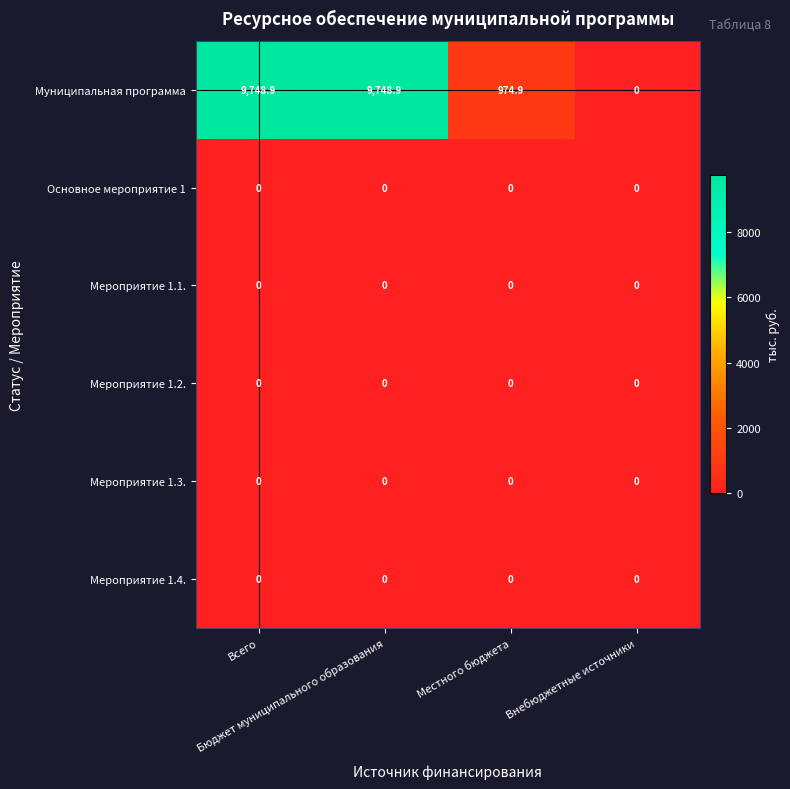

At how many categories does at least one series exceed 6741?

2